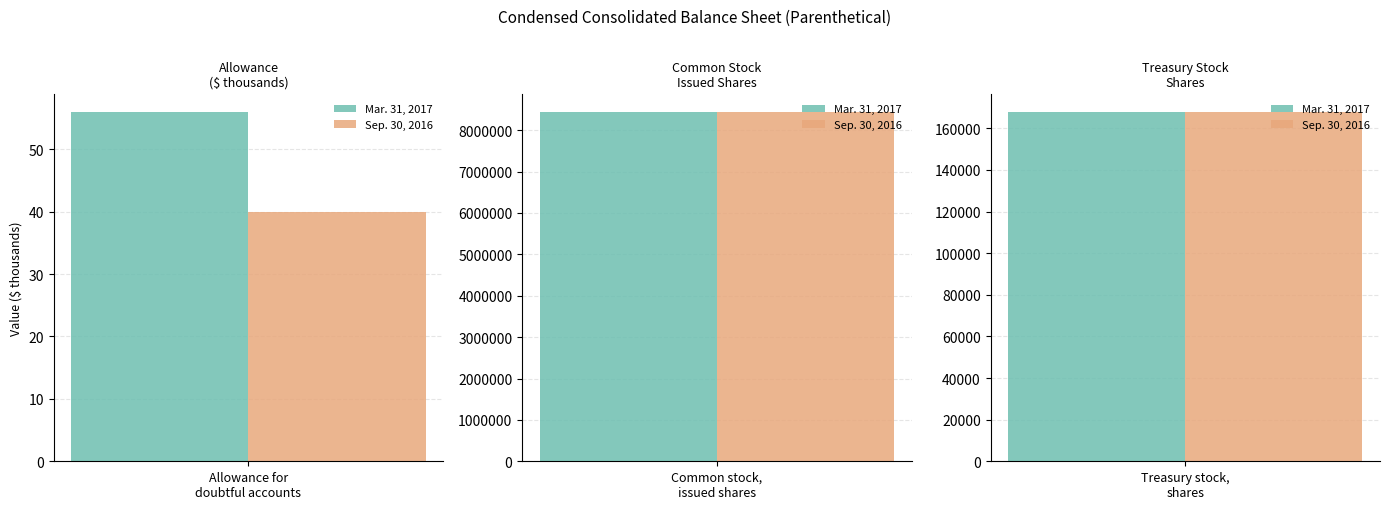

What is the sum of the Mar. 31, 2017 values at Treasury stock, shares and Allowance for doubtful accounts?

167956